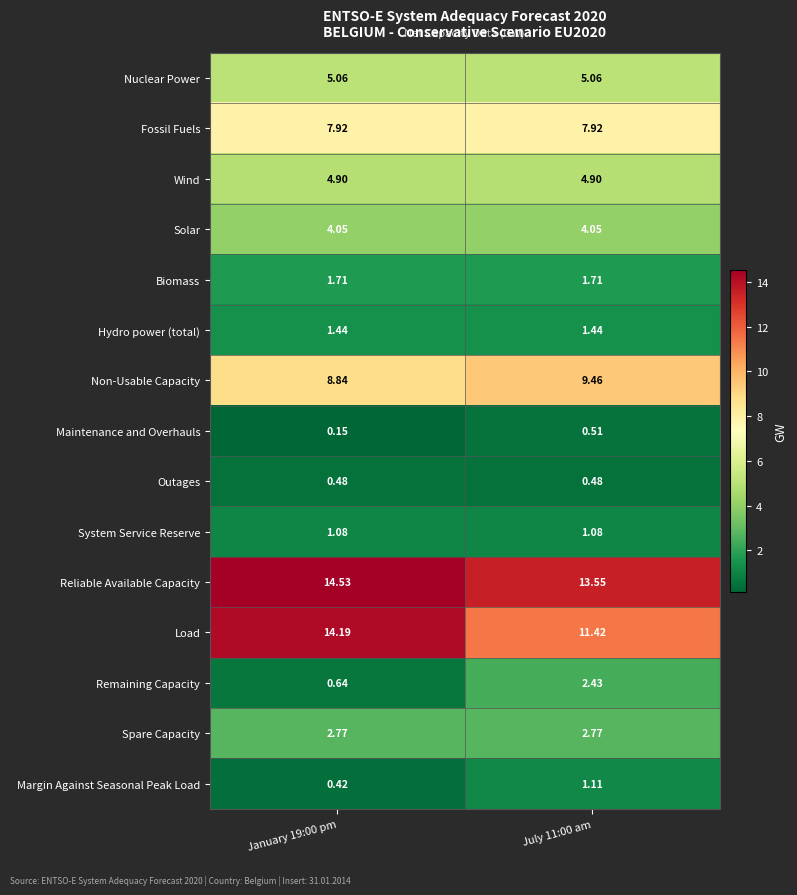

Which series has the largest total across all categories?

Reliable Available Capacity